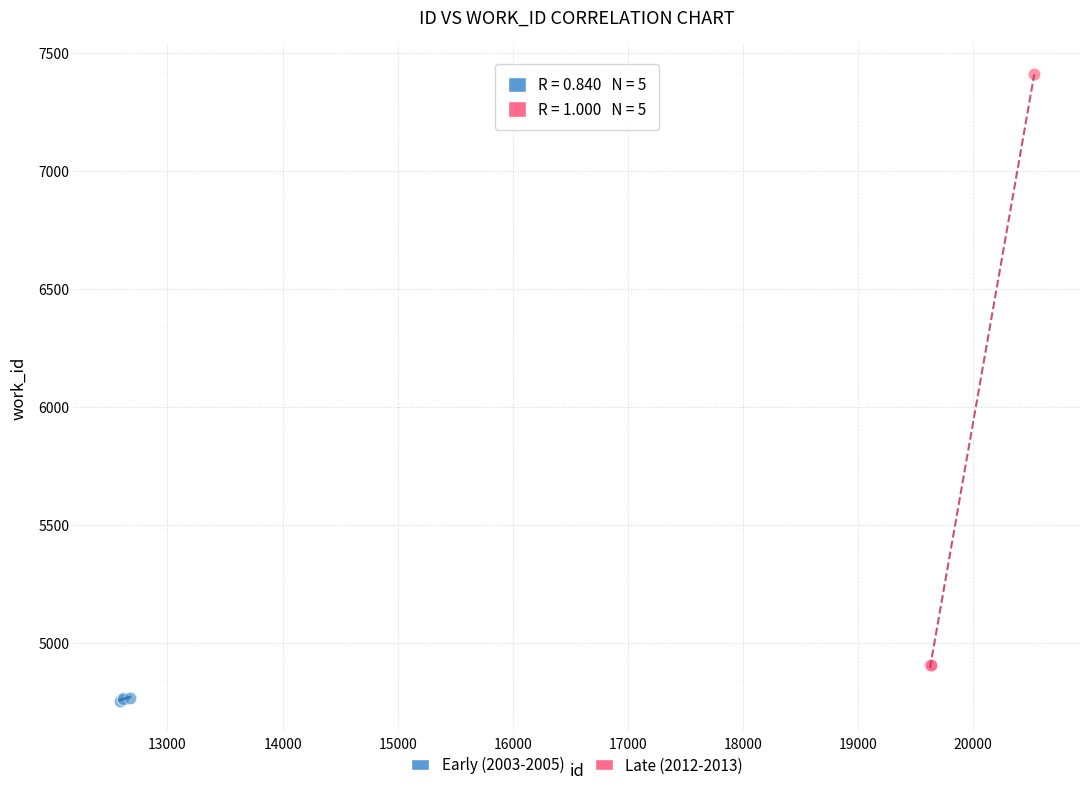

What are all the series names shown in the legend?

Early (2003-2005), Late (2012-2013)